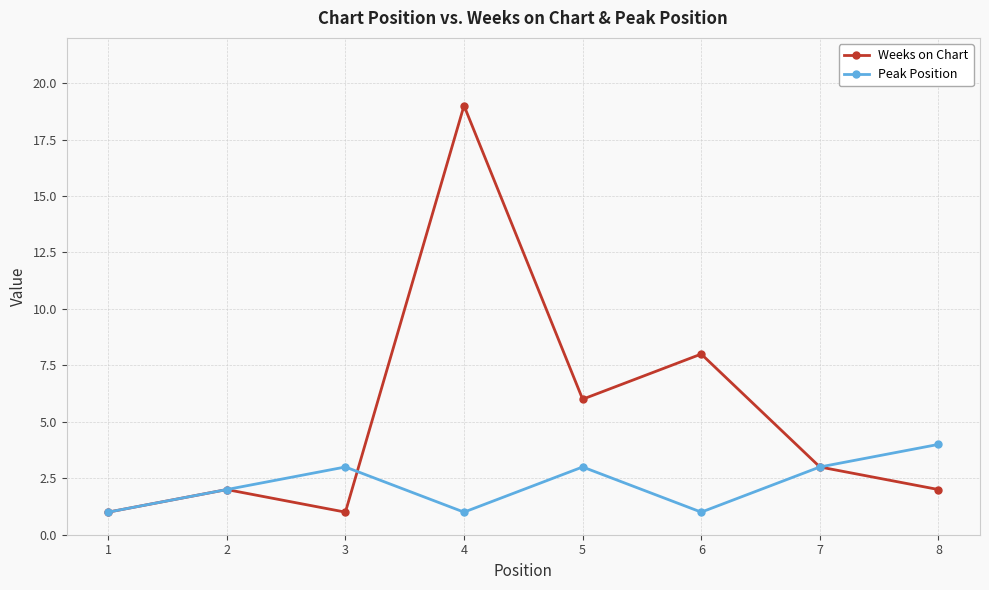

Which series has the largest range (max minus min)?

Weeks on Chart